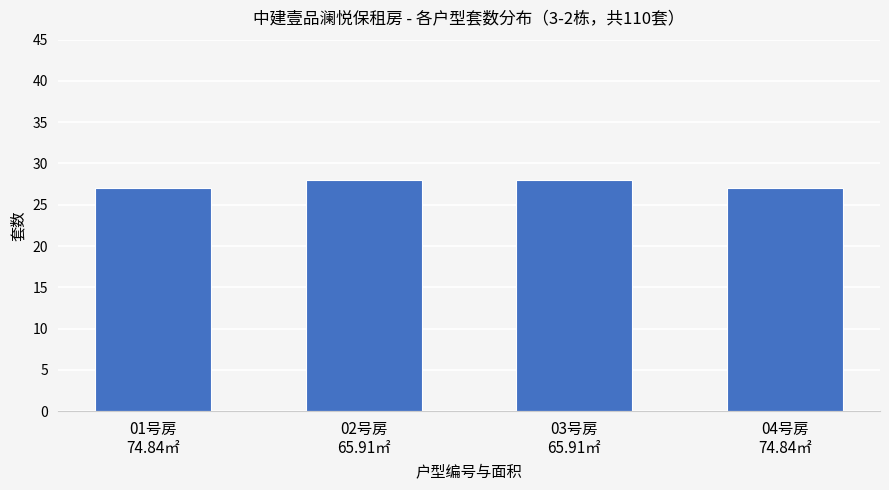

What is the value of the 3rd bar from the left?

28